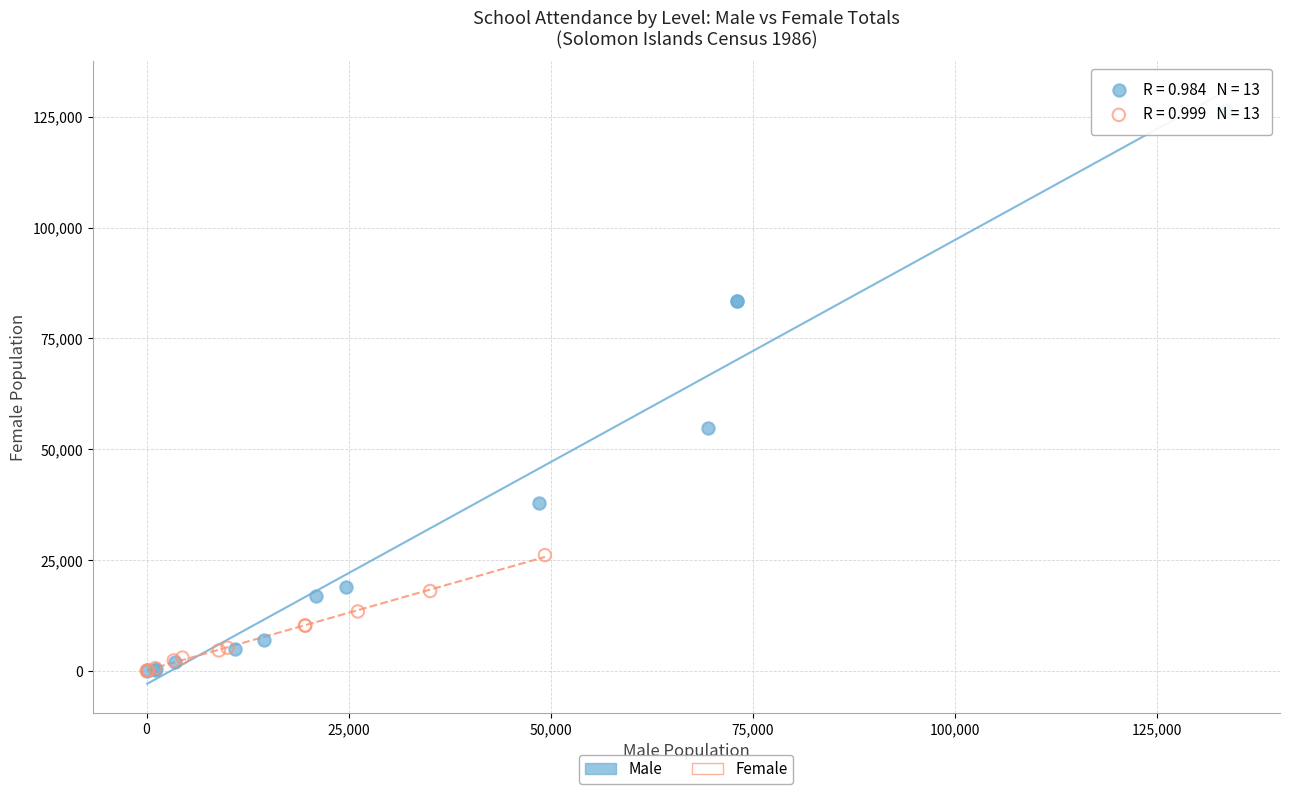

Which series reaches the maximum Y coordinate?

Male